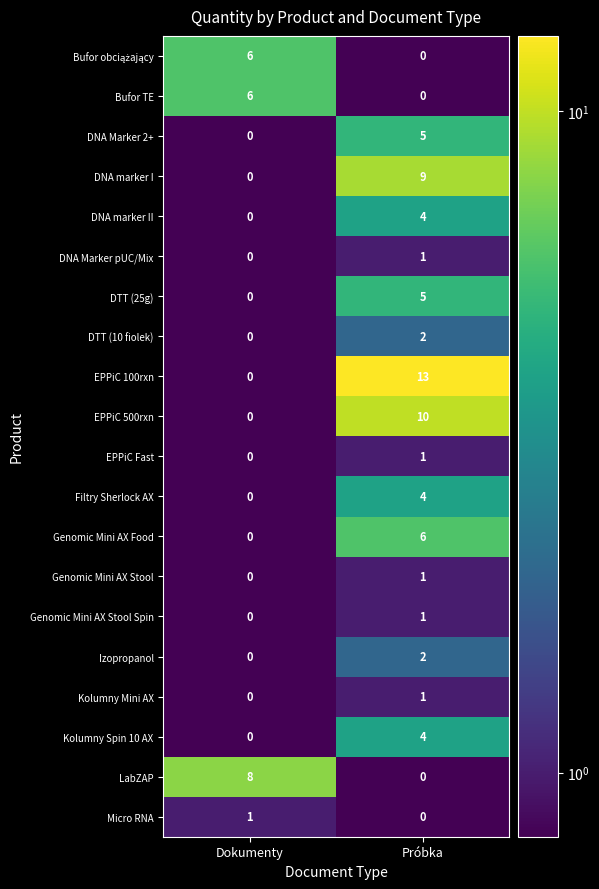

At which category does the chart reach its peak across all series?

Próbka